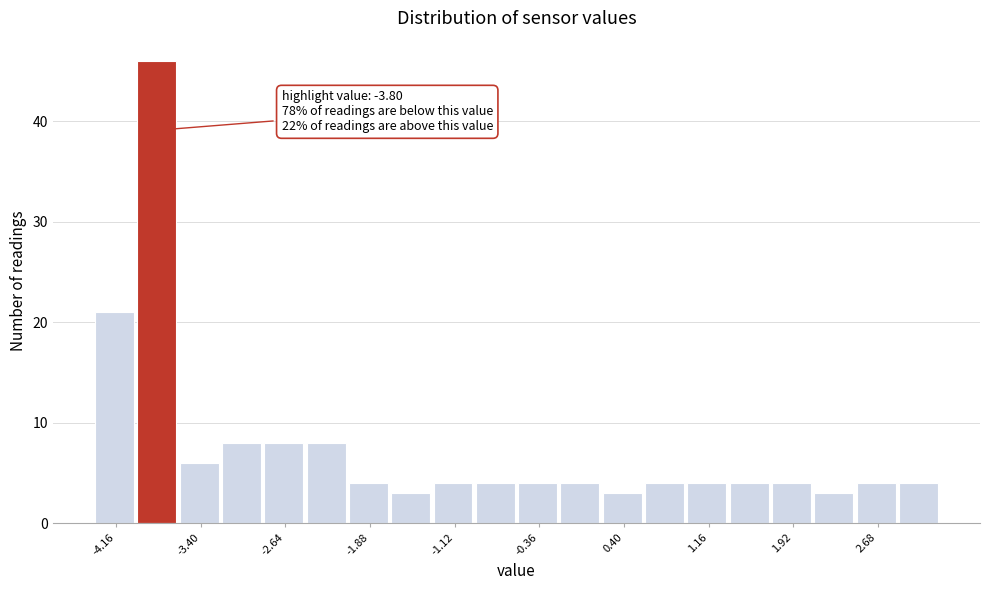

Around what value on the x-axis is the tallest bar? Give the approximate position of its centre, as read against the axis.

-3.8